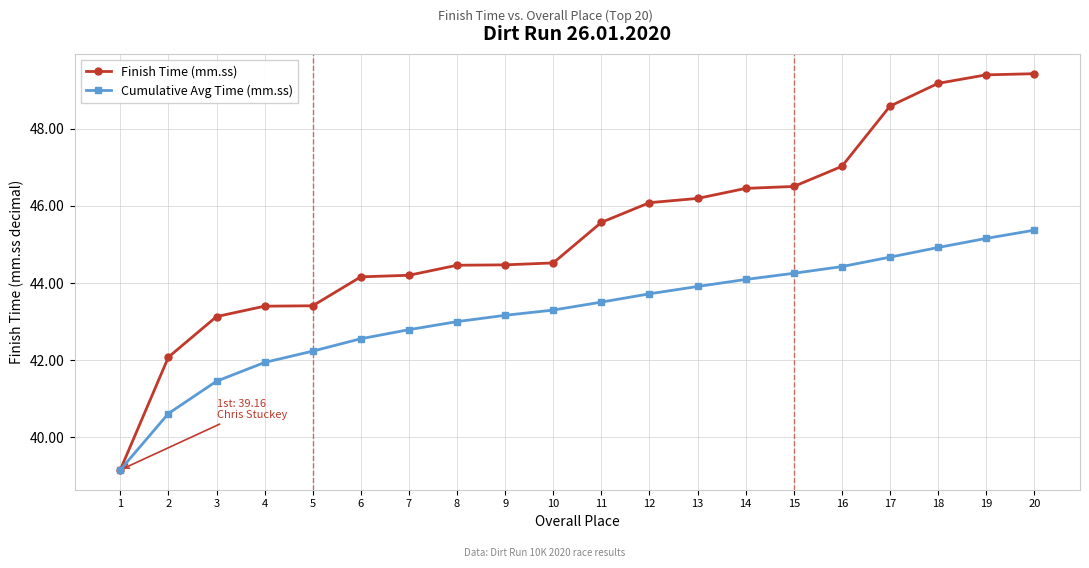

Which series changed the most between 11 and 13?

Finish Time (mm.ss)